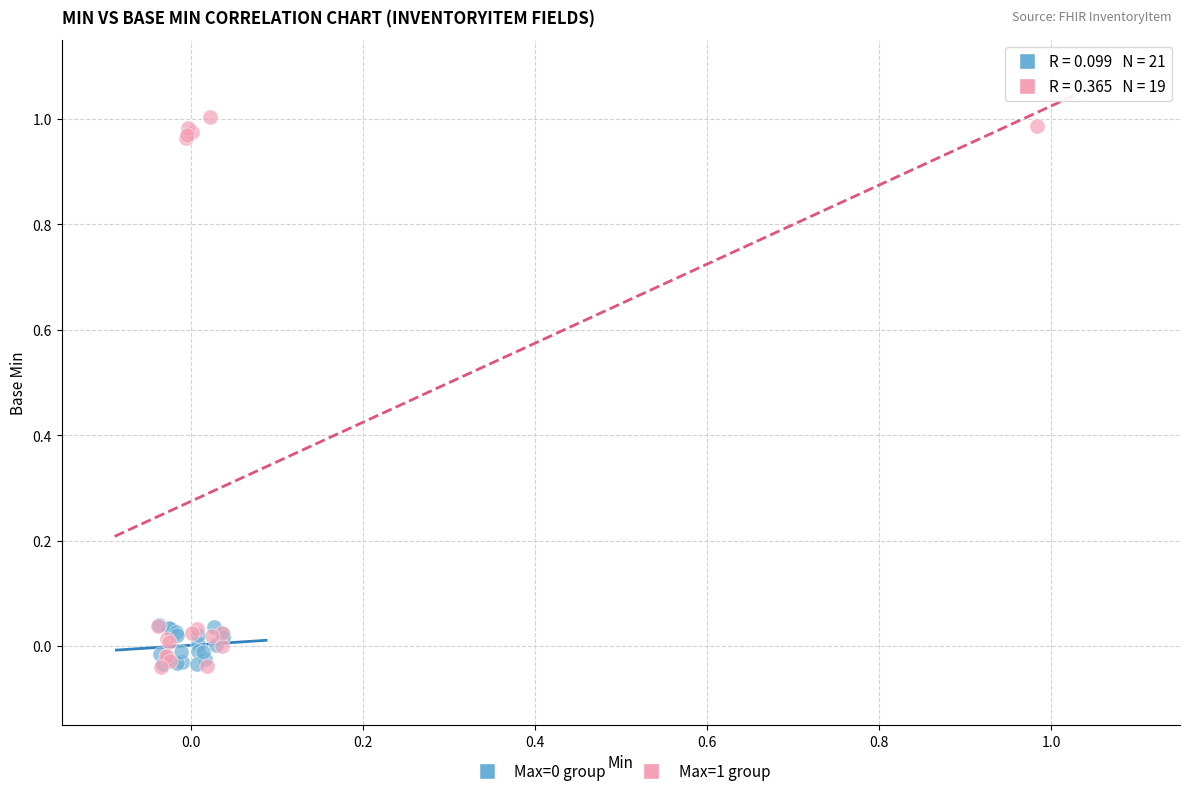

Which series has the largest Y range (max minus min)?

Max=1 group